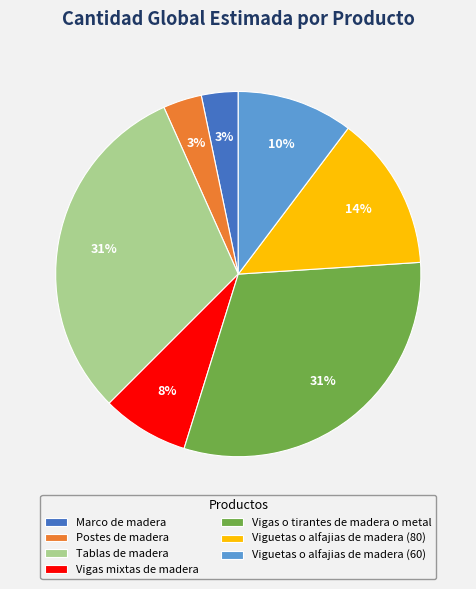

To the nearest percent, what is the difference between the largest and smallest slice percentages?

28%